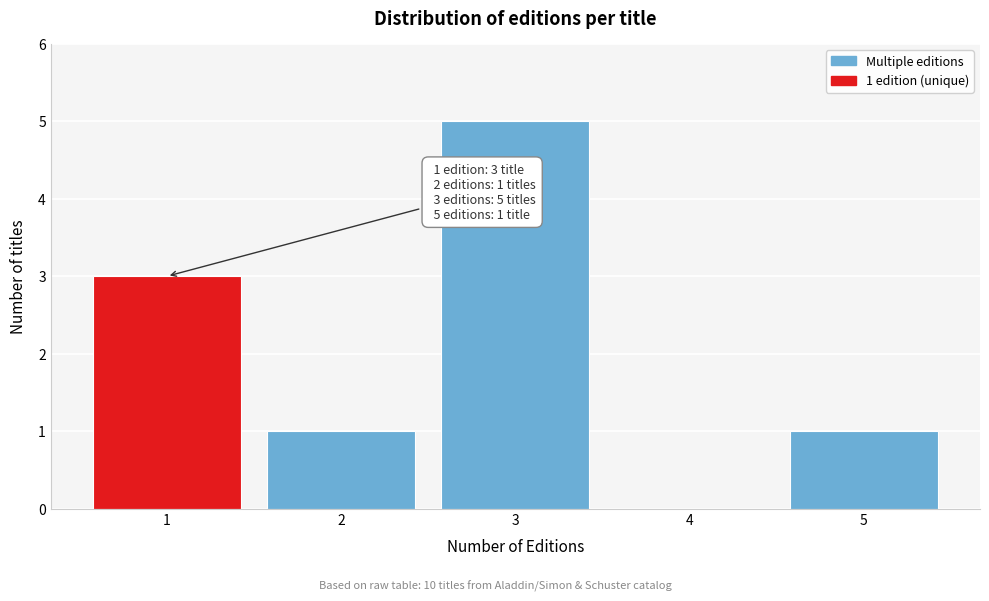

Reading right to left, list all the values displayed in this chart.

5=1	4=0	3=5	2=1	1=3